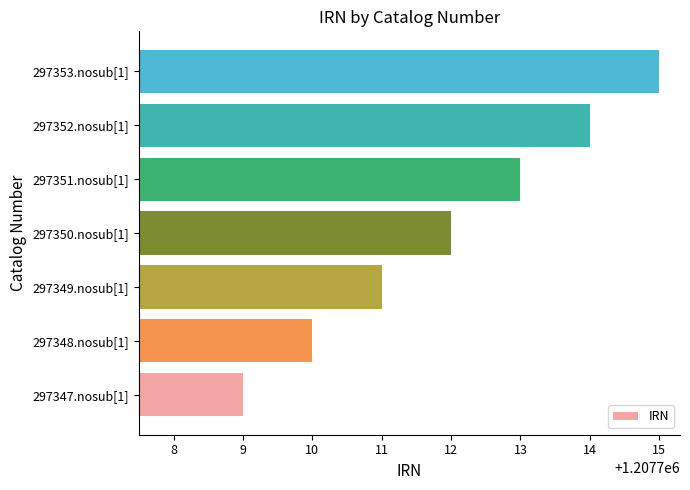

Reading bottom to top, list all the values displayed in this chart.

1207709	1207710	1207711	1207712	1207713	1207714	1207715